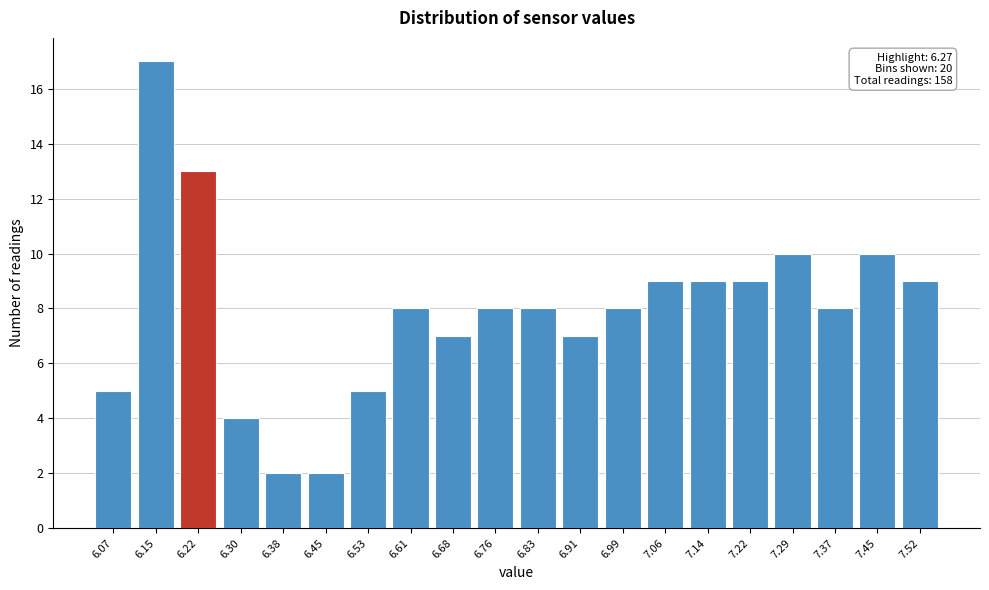

Reading right to left, what are all the values shown in this chart?

9	10	8	10	9	9	9	8	7	8	8	7	8	5	2	2	4	13	17	5